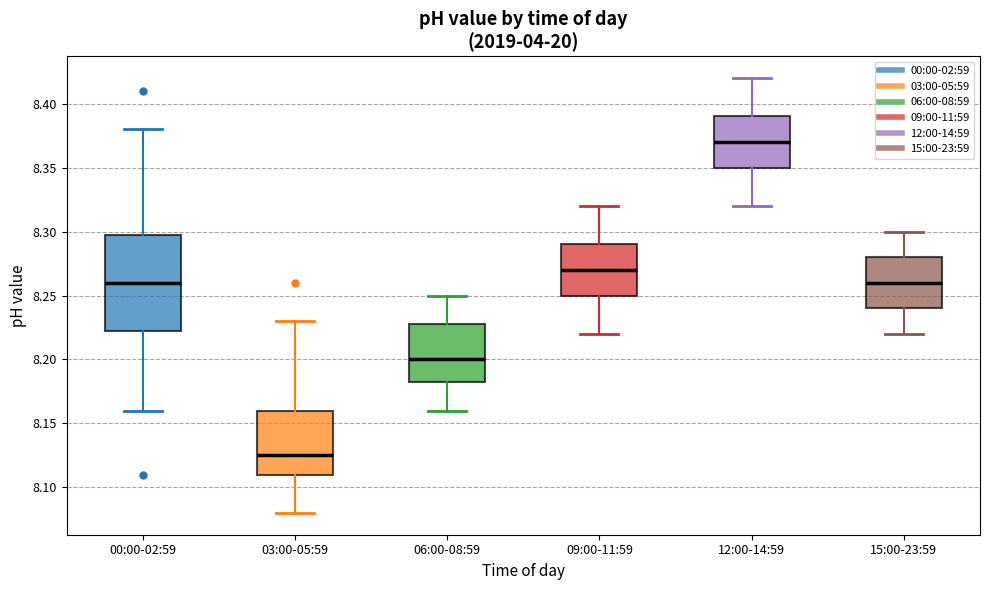

Which box has the highest median line?

12:00-14:59